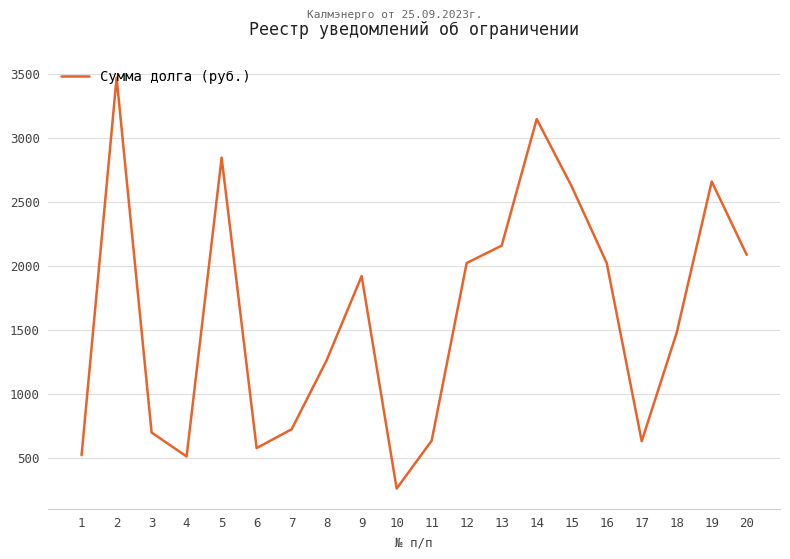

The chart shows a value of 2027.7 at 18. True or false?

False